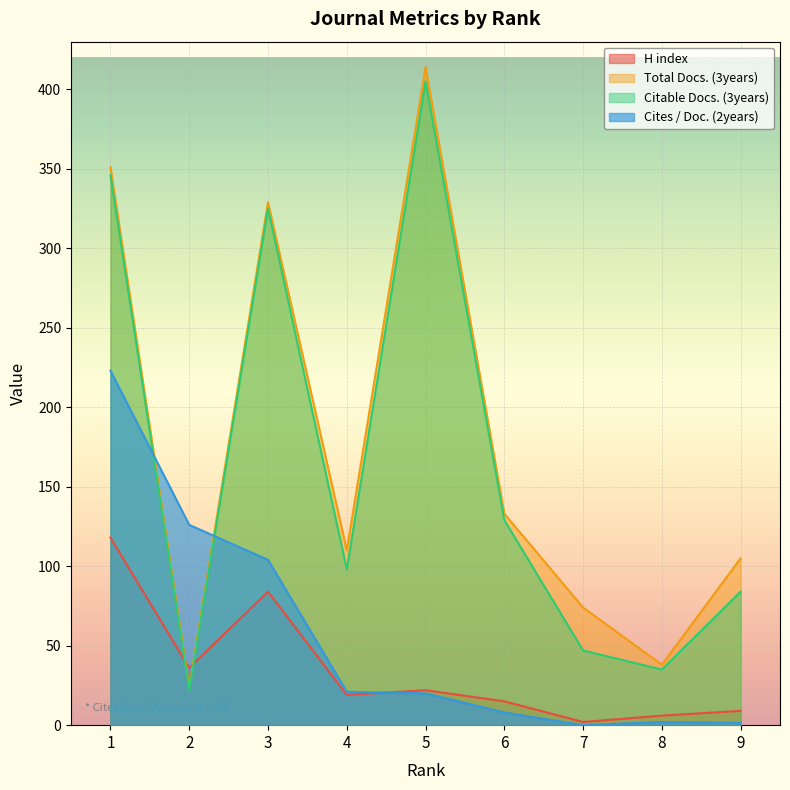

Reading left to right, what are all the values shown in this chart?

H index: 118.0	36.0	84.0	19.0	22.0	15.0	2.0	6.0	9.0
Total Docs. (3years): 351.0	24.0	329.0	110.0	414.0	133.0	74.0	38.0	105.0
Citable Docs. (3years): 346.0	22.0	325.0	98.0	405.0	129.0	47.0	35.0	84.0
Cites / Doc. (2years): 223.0	126.0	104.0	21.0	20.0	8.0	0.0	2.0	1.5